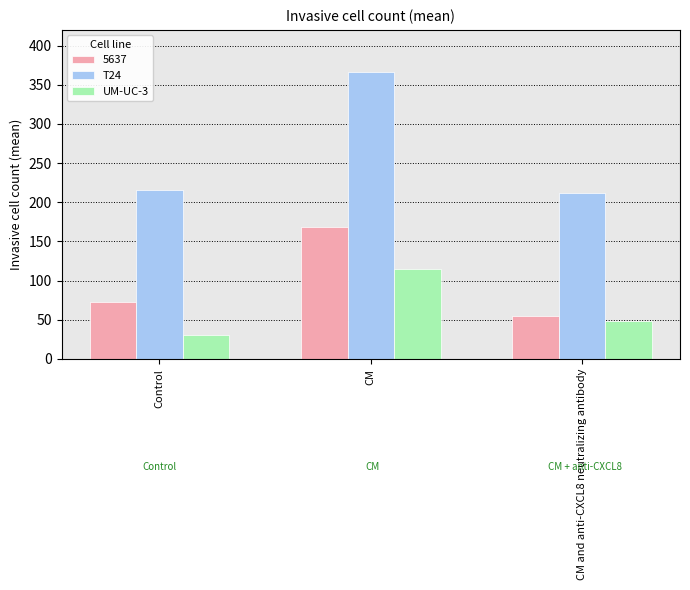

What is the average value of the UM-UC-3 series?

65